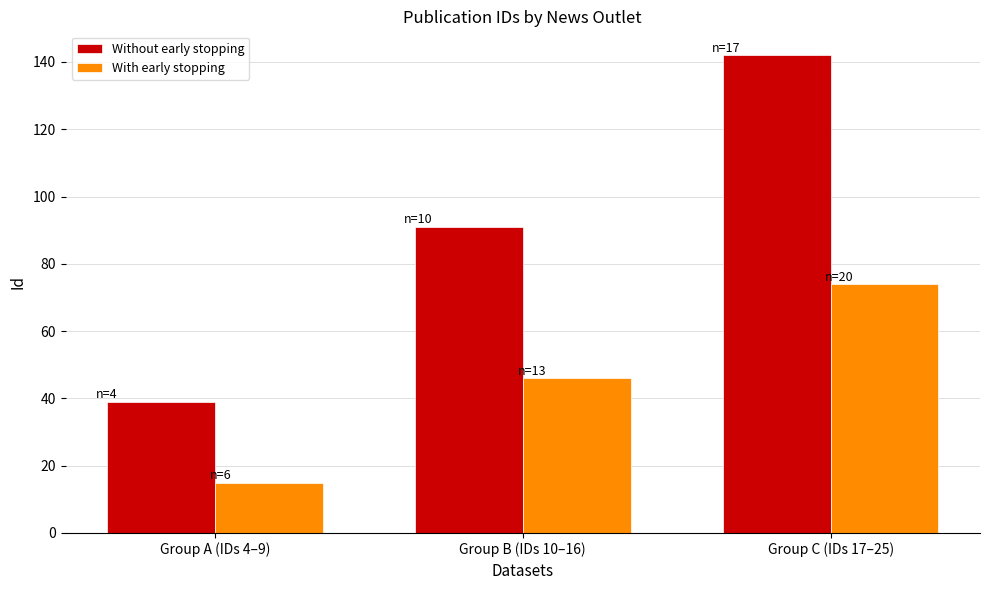

Is it true that Without early stopping equals 15 at Group A (IDs 4–9)?

False